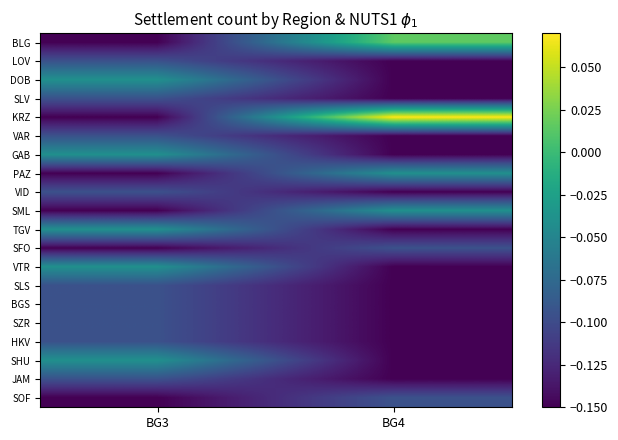

Between BG3 and BG4, which series saw the biggest shift?

KRZ